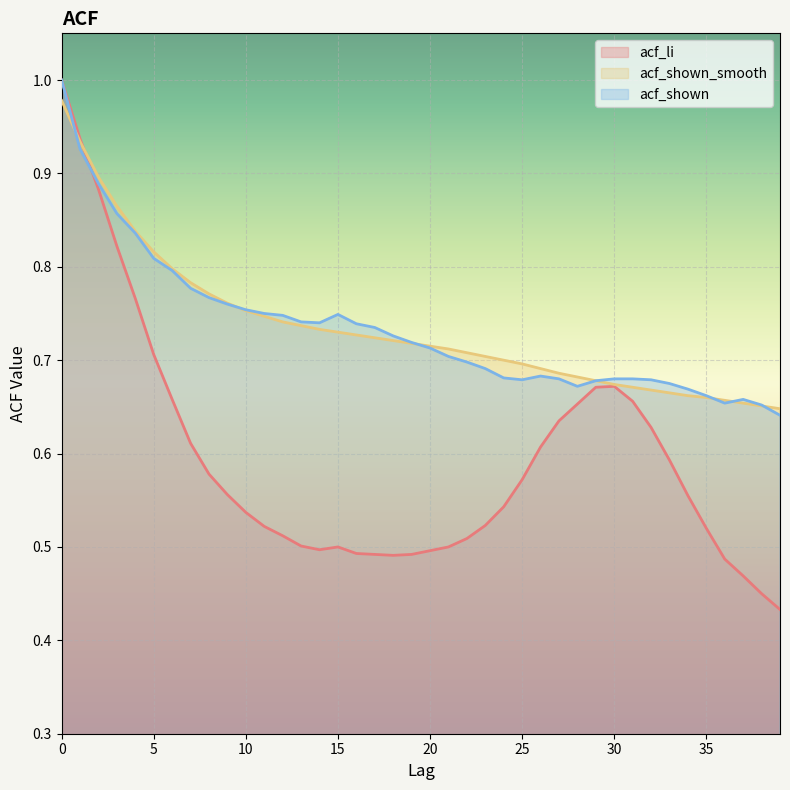

Between 17 and 23, which series saw the biggest shift?

acf_shown